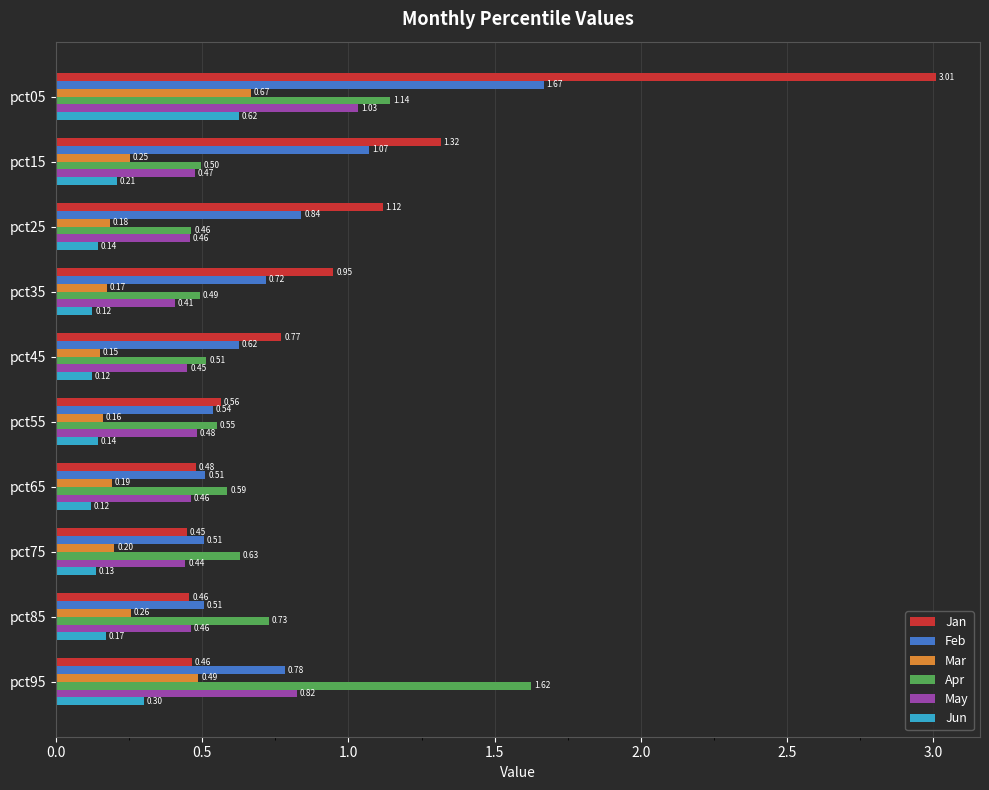

Which series changed the most between pct55 and pct65?

Jan